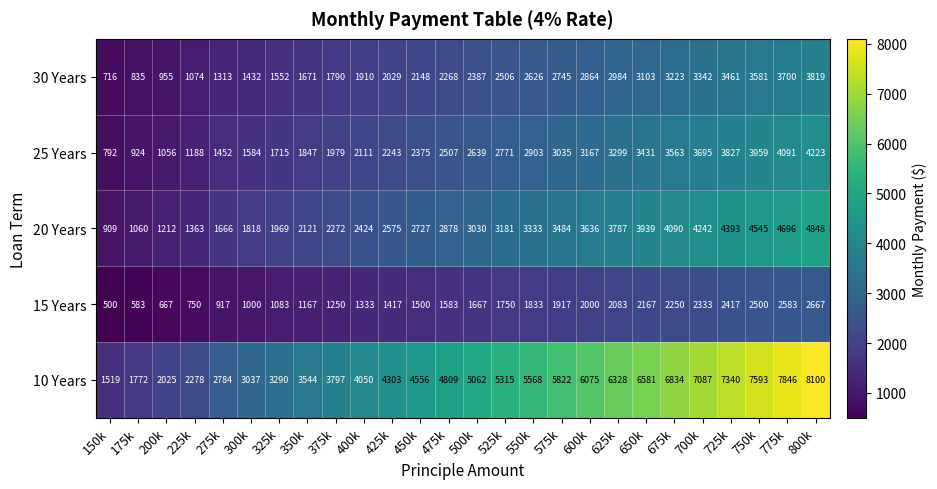

Rank the series by their maximum value, from highest to lowest.

10 Years, 20 Years, 25 Years, 30 Years, 15 Years